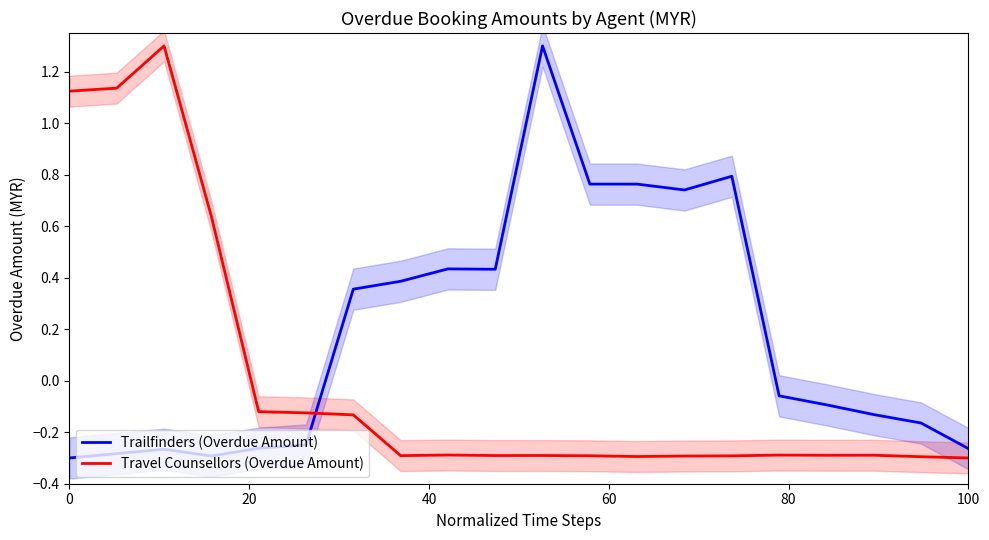

True or false: Travel Counsellors (Overdue Amount) and Trailfinders (Overdue Amount) cross at least once.

True